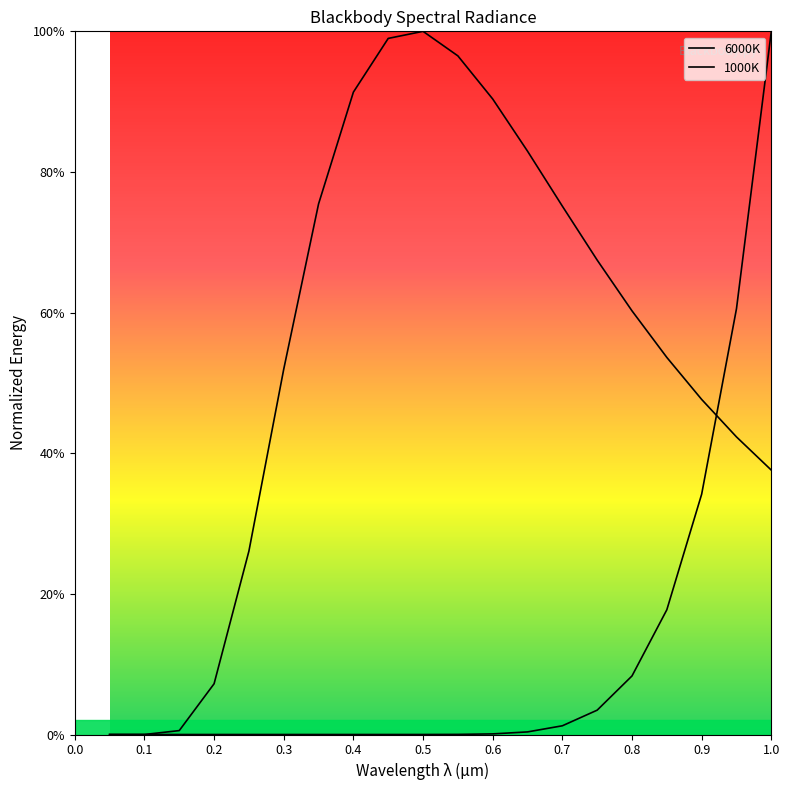

List the series in order of their peak value, lowest first.

6000K, 1000K